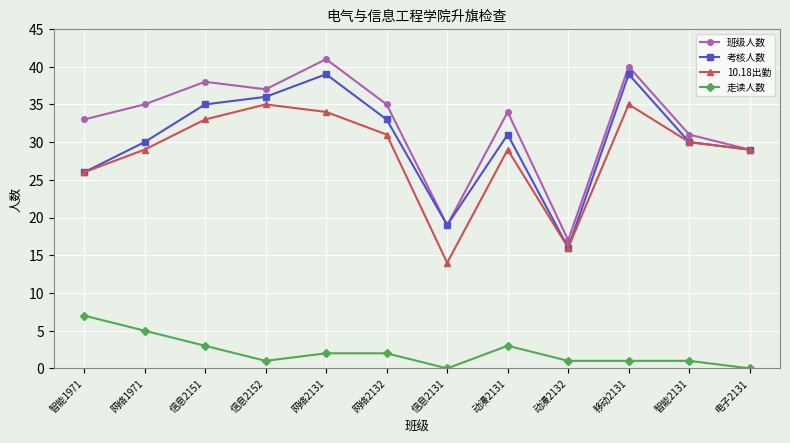

True or false: 走读人数 and 班级人数 intersect in this chart.

False